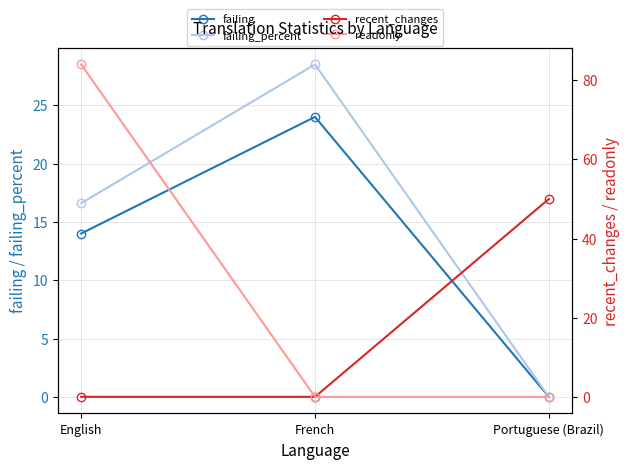

What is the sum of all failing values?

38.0